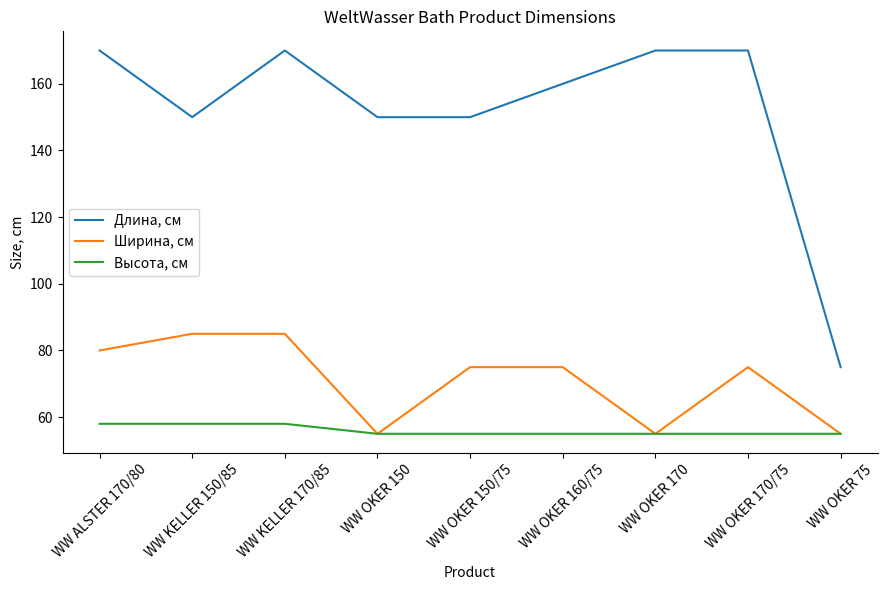

Reading left to right, extract all data points from this chart.

Длина, см: WW ALSTER 170/80=170	WW KELLER 150/85=150	WW KELLER 170/85=170	WW OKER 150=150	WW OKER 150/75=150	WW OKER 160/75=160	WW OKER 170=170	WW OKER 170/75=170	WW OKER 75=75
Ширина, см: WW ALSTER 170/80=80	WW KELLER 150/85=85	WW KELLER 170/85=85	WW OKER 150=55	WW OKER 150/75=75	WW OKER 160/75=75	WW OKER 170=55	WW OKER 170/75=75	WW OKER 75=55
Высота, см: WW ALSTER 170/80=58	WW KELLER 150/85=58	WW KELLER 170/85=58	WW OKER 150=55	WW OKER 150/75=55	WW OKER 160/75=55	WW OKER 170=55	WW OKER 170/75=55	WW OKER 75=55